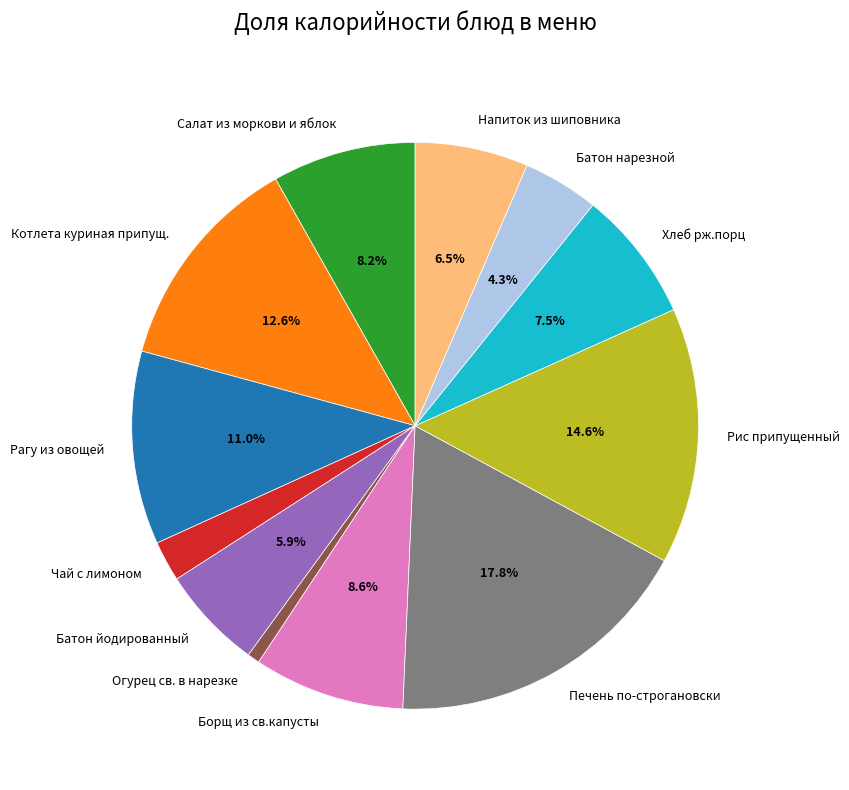

To the nearest percent, what percentage of the pie is Салат из моркови и яблок?

8%